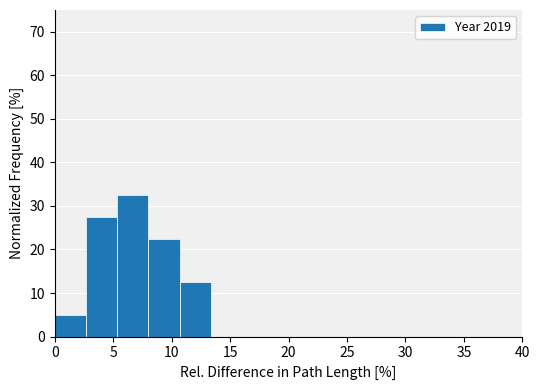

Reading left to right, list every bar in this chart as the range it spans on the x-axis followed by its height. Neither the bar edges nor the heights are printed on the chart, so give them approximately, as read against the axes.

0.0 to 2.5: 5
2.5 to 5.5: 28
5.5 to 8.0: 33
8.0 to 10.5: 23
10.5 to 13.5: 13
13.5 to 16.0: 0
16.0 to 18.5: 0
18.5 to 21.5: 0
21.5 to 24.0: 0
24.0 to 26.5: 0
26.5 to 29.5: 0
29.5 to 32.0: 0
32.0 to 34.5: 0
34.5 to 37.5: 0
37.5 to 40.0: 0